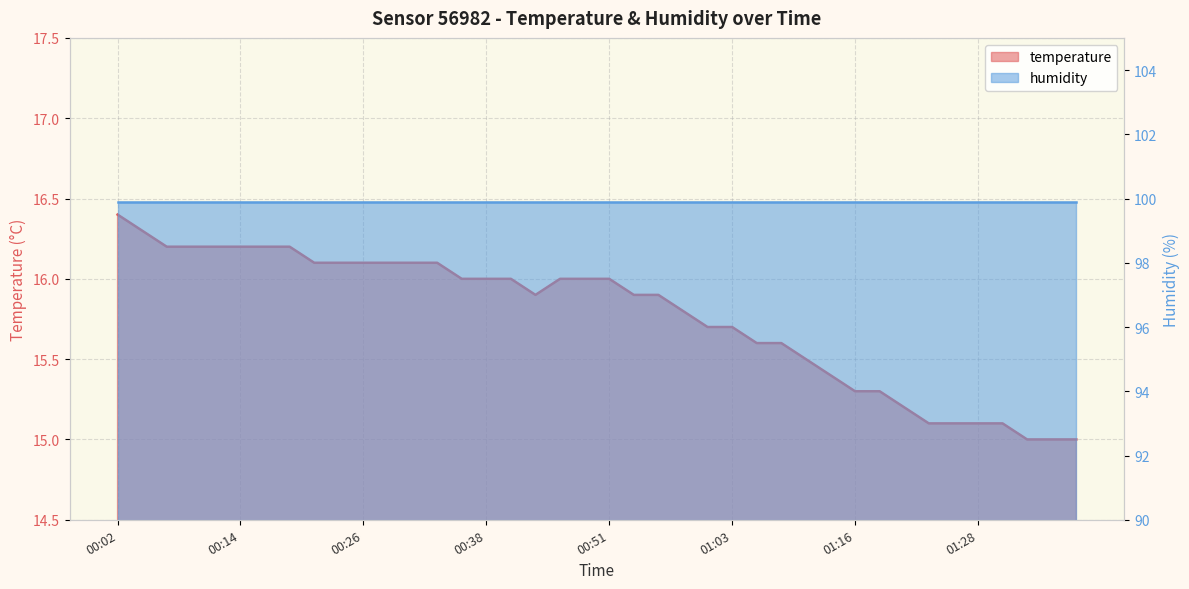

What is the difference between the values at 01:23 and 00:38?

0.9